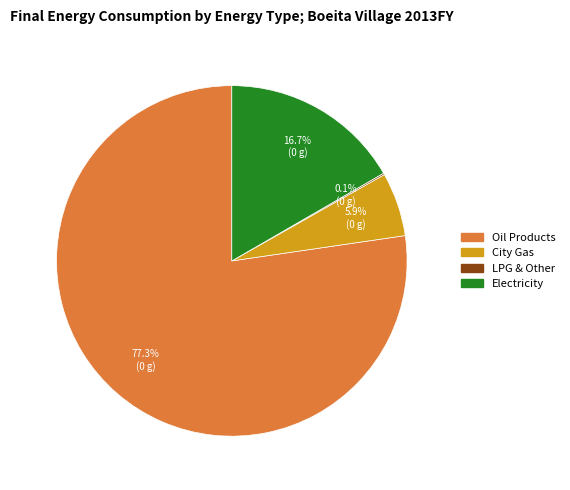

Is there any slice that represents more than half of the pie?

Yes